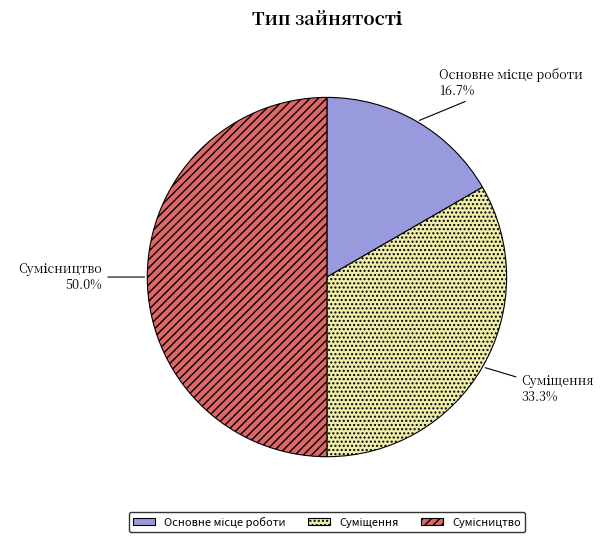

Does Основне місце роботи represent more than half of the total?

No